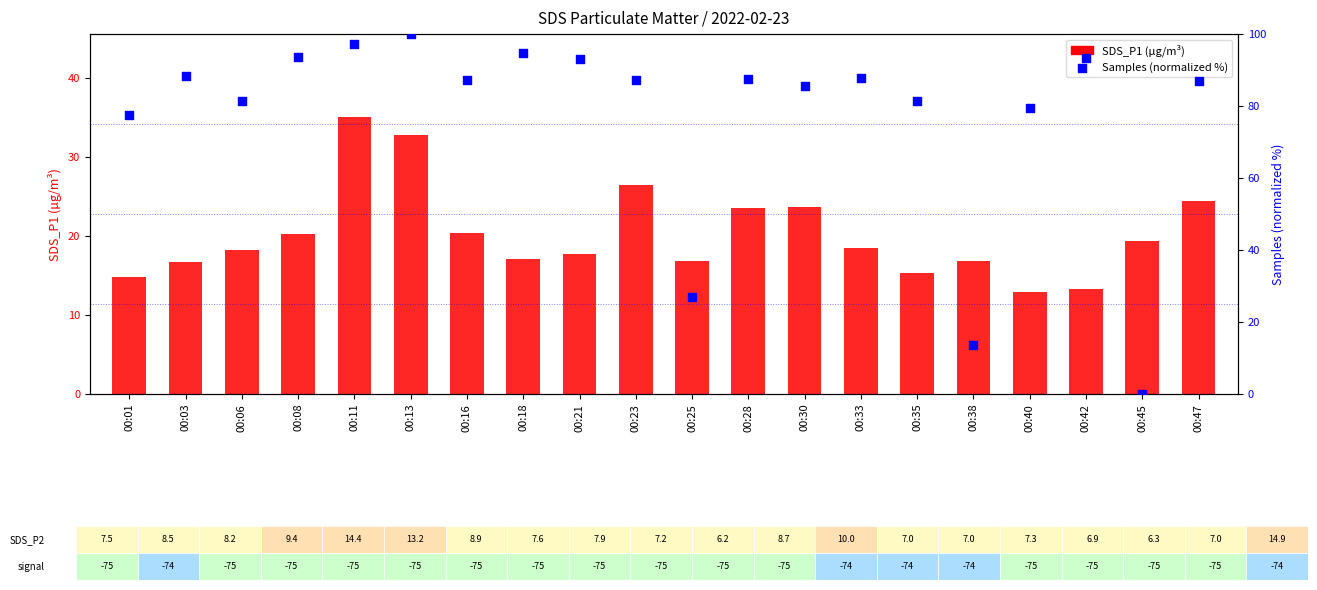

At which category is the sum across all series the highest?

00:13